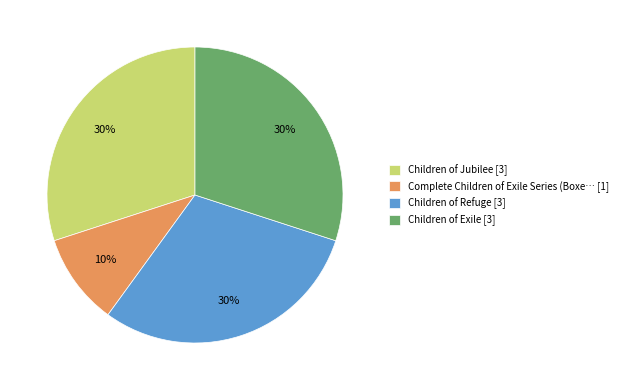

Which category has the smallest portion of the pie?

Complete Children of Exile Series (Boxe… [1]